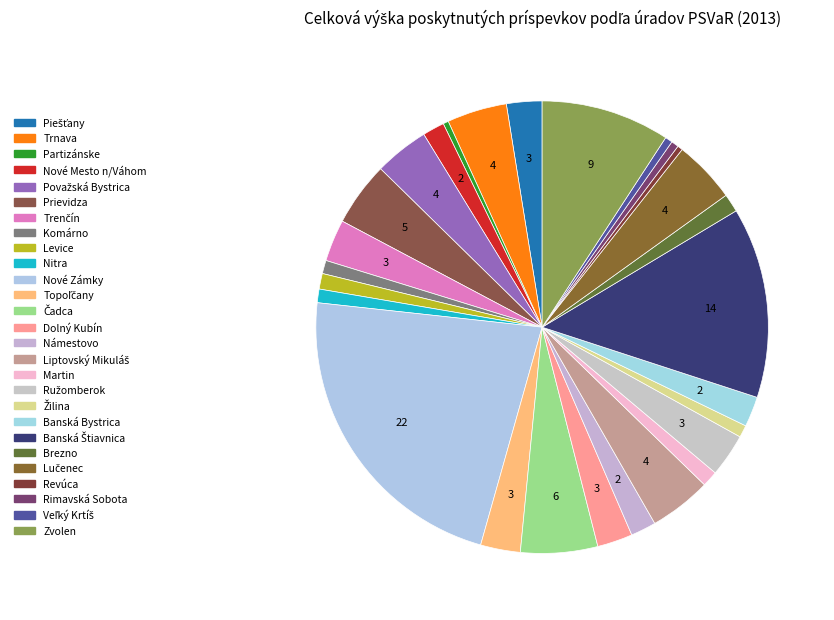

How many segments does this pie chart have?

27